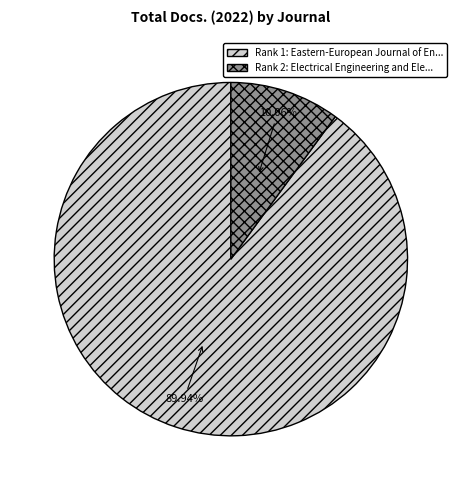

Is there any slice that represents more than half of the pie?

Yes